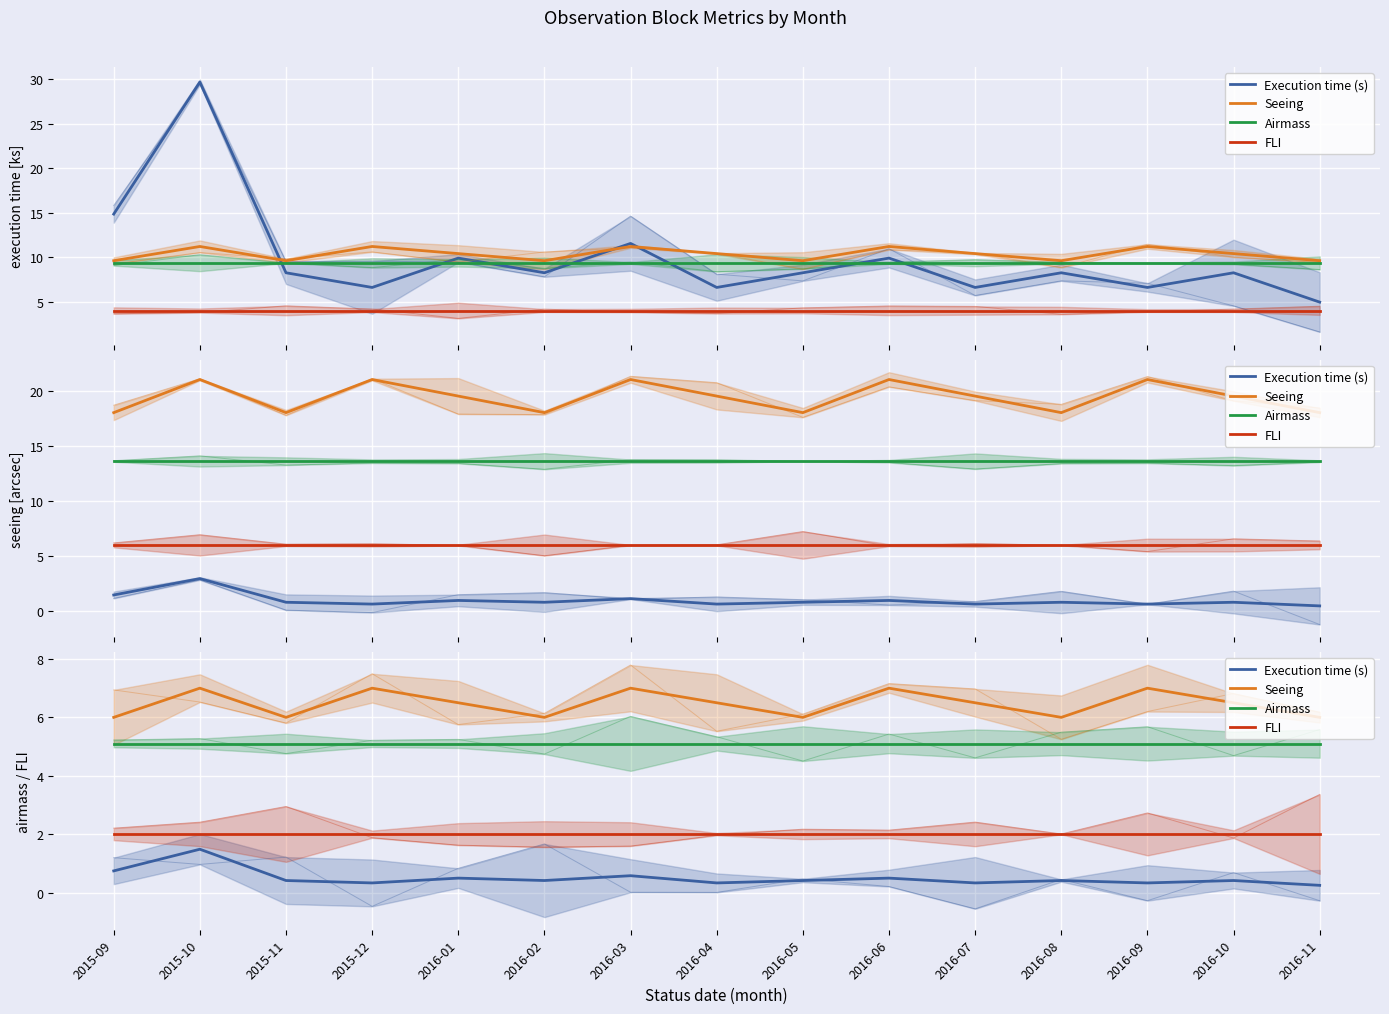

Rank the series by their maximum value, from lowest to highest.

Execution time (s), FLI, Airmass, Seeing